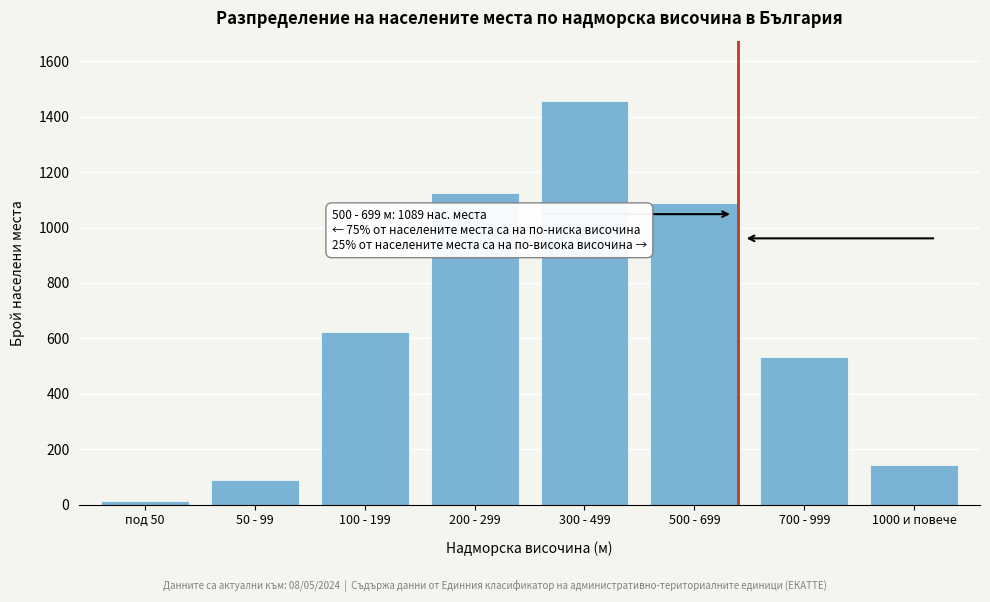

Reading right to left, list all the values displayed in this chart.

1000 и повече=142	700 - 999=534	500 - 699=1089	300 - 499=1456	200 - 299=1124	100 - 199=623	50 - 99=89	под 50=12